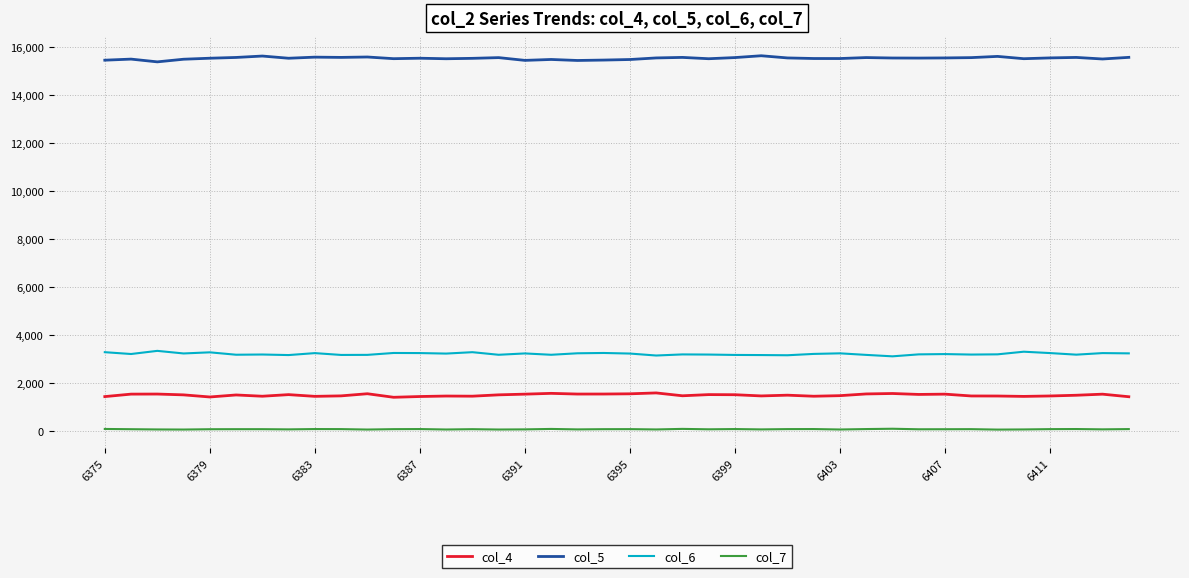

List the series in order of their peak value, lowest first.

col_7, col_4, col_6, col_5